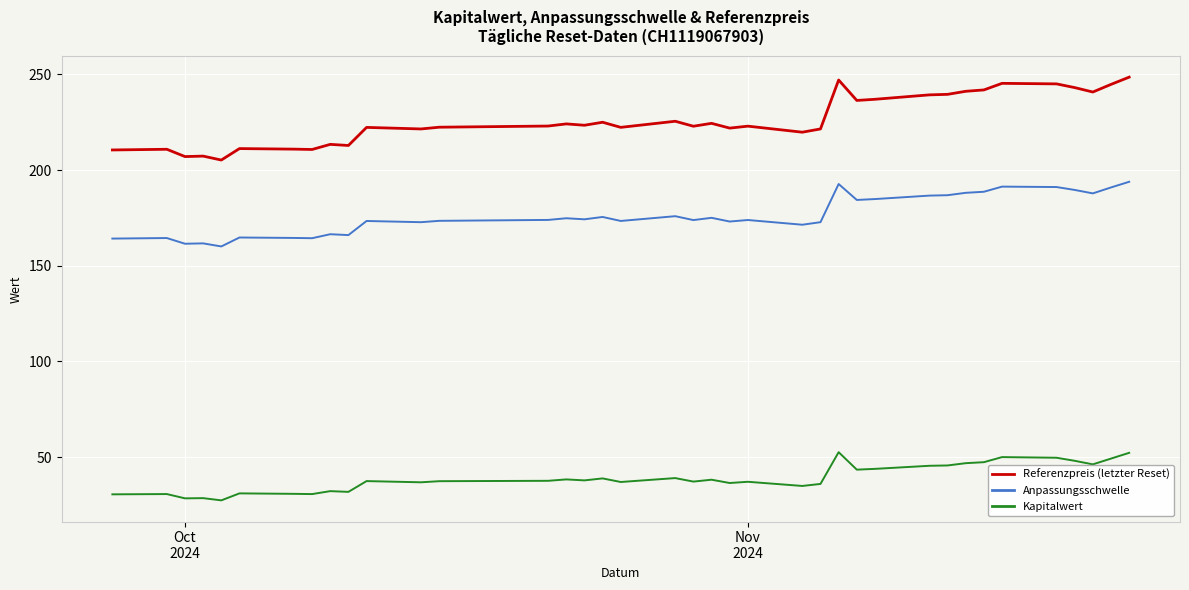

What is the minimum value for Anpassungsschwelle?

160.1